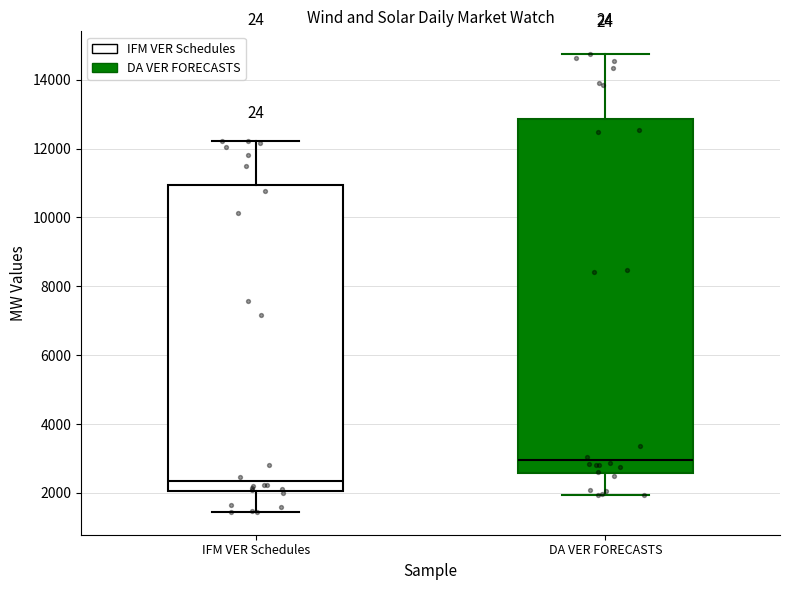

Where is the lower edge of the box for DA VER FORECASTS on the y-axis? The values are not printed on the chart, so give them approximately, as read against the axis.

2600